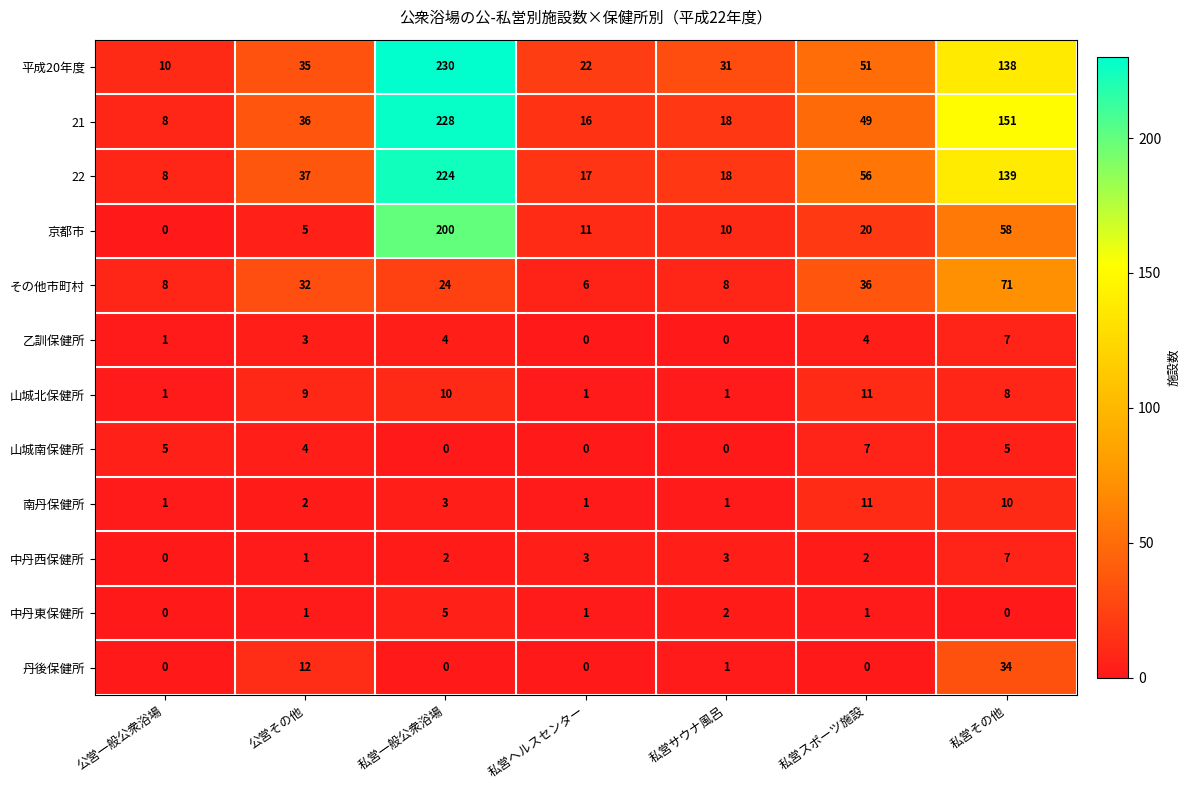

Count the number of categories in the chart.

7